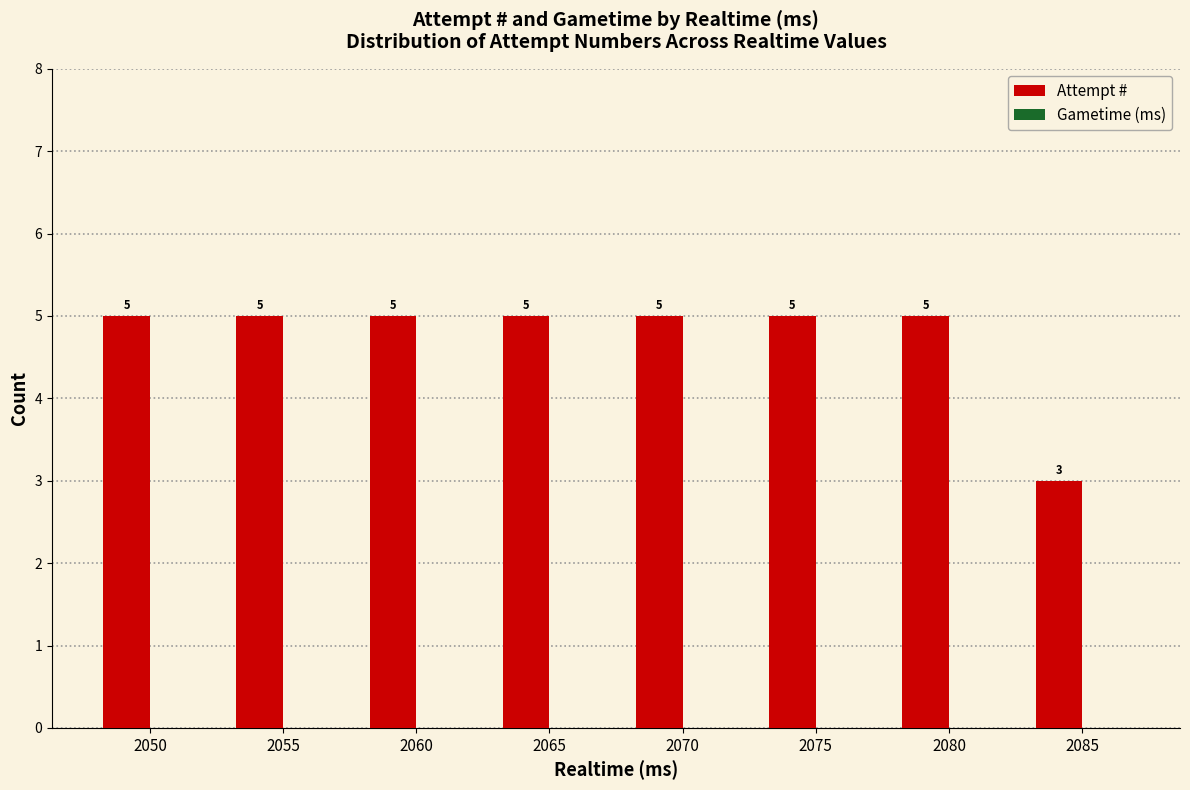

The value at 2070 is 2. True or false?

False